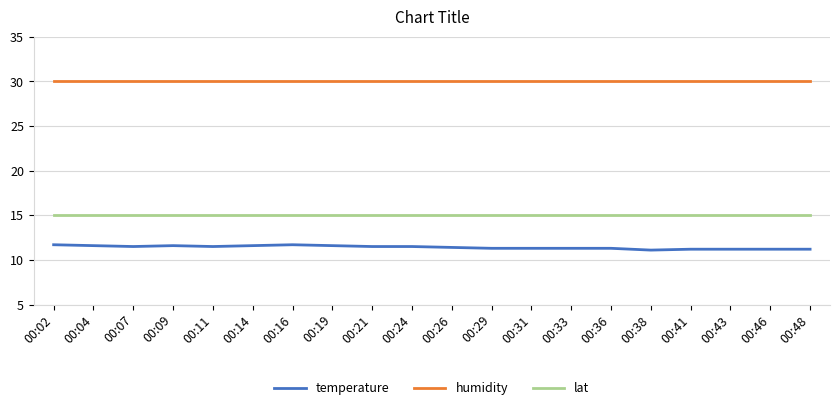

What is the difference between the temperature values at 00:11 and 00:38?

0.4